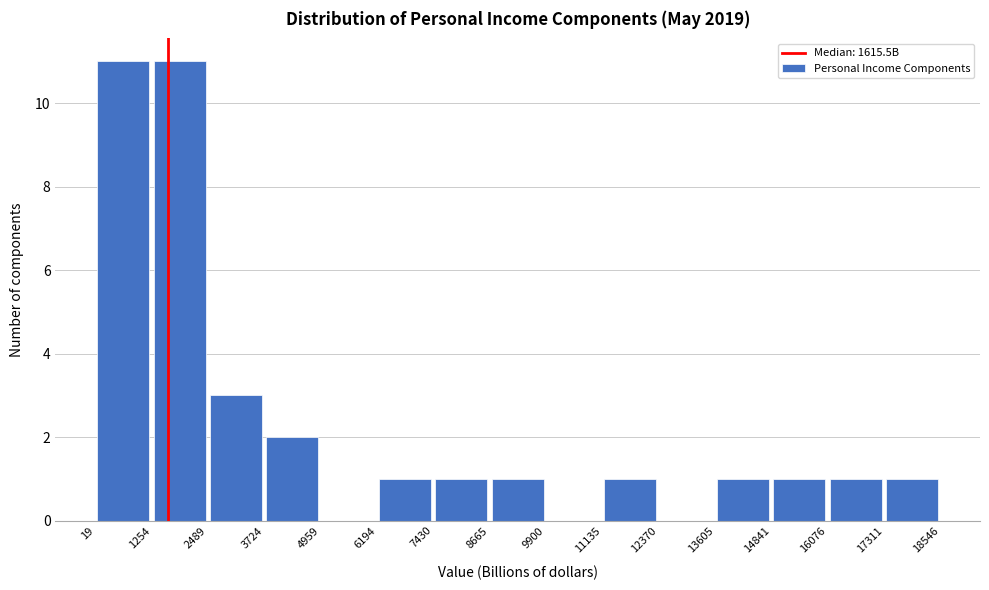

Reading left to right, transcribe this chart: for each bar, give the range it covers on the x-axis and its height. The values are not printed on the chart, so give them approximately, as read against the axis.

19 to 1254: 11
1254 to 2489: 11
2489 to 3724: 3
3724 to 4959: 2
4959 to 6194: 0
6194 to 7430: 1
7430 to 8665: 1
8665 to 9900: 1
9900 to 11135: 0
11135 to 12370: 1
12370 to 13605: 0
13605 to 14841: 1
14841 to 16076: 1
16076 to 17311: 1
17311 to 18546: 1